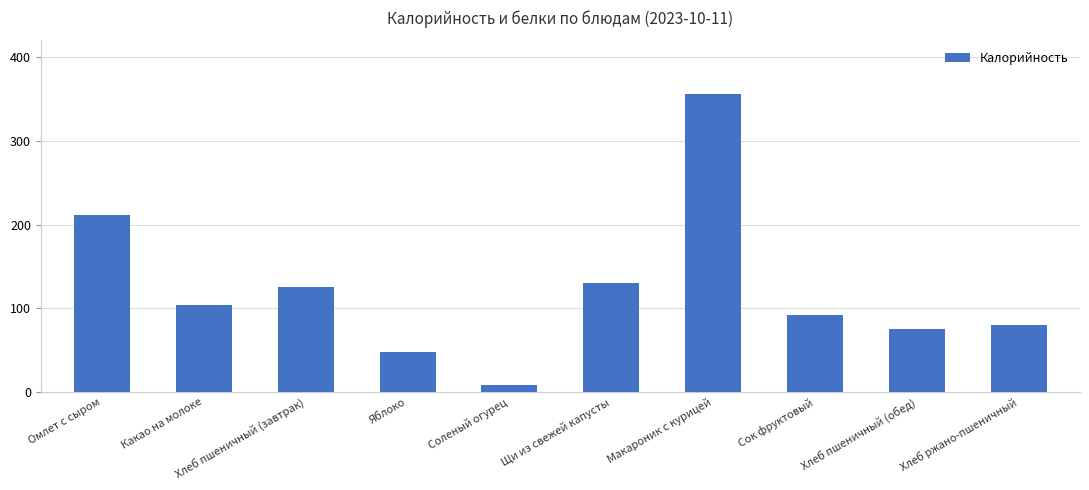

What is the difference between the maximum and minimum values?

348.0